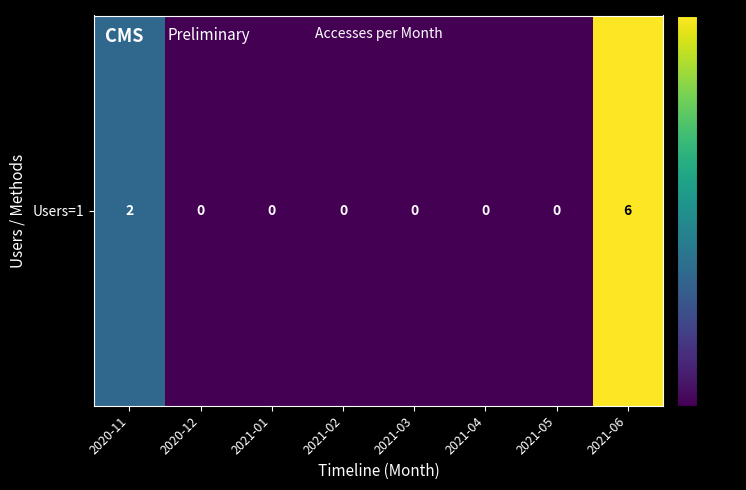

Reading right to left, extract all data points from this chart.

6	0	0	0	0	0	0	2